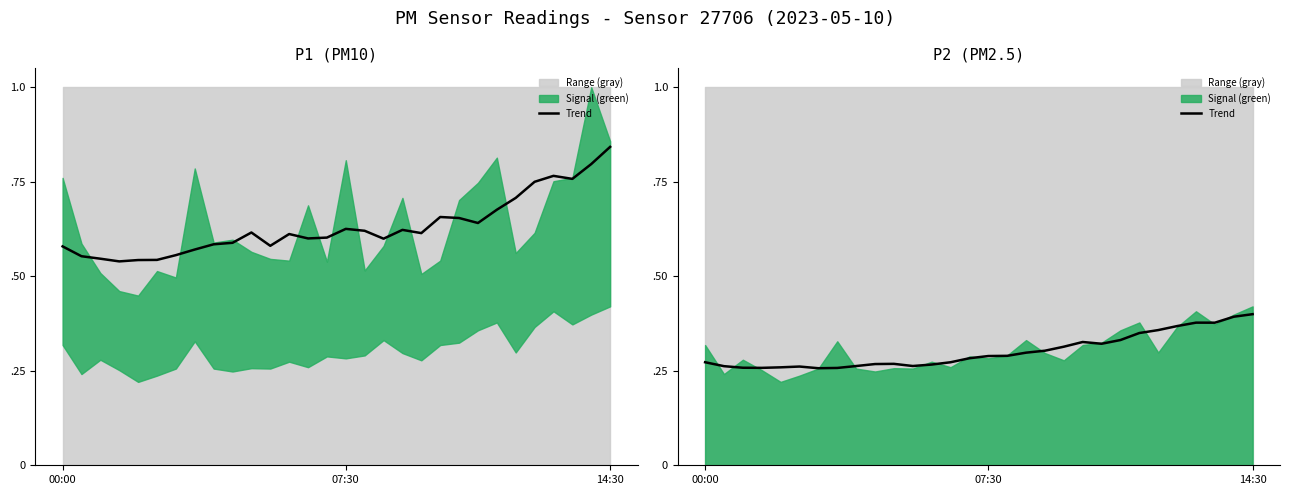

How many lines are shown in the chart?

1